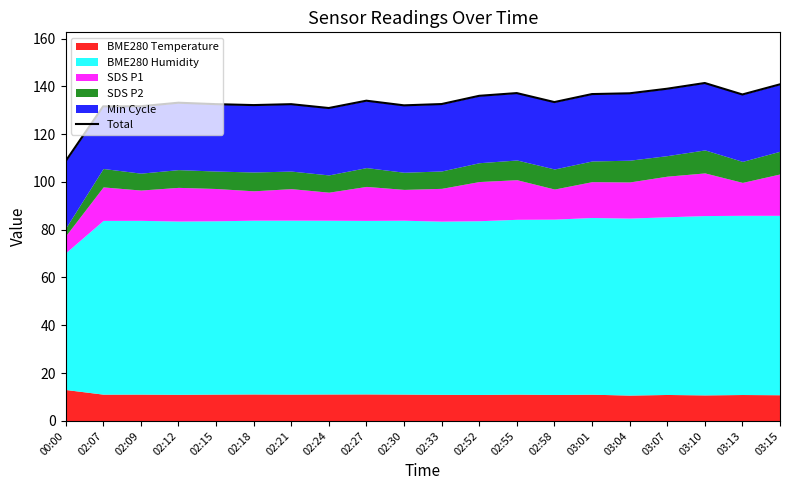

What is the minimum value shown in the chart?

108.6